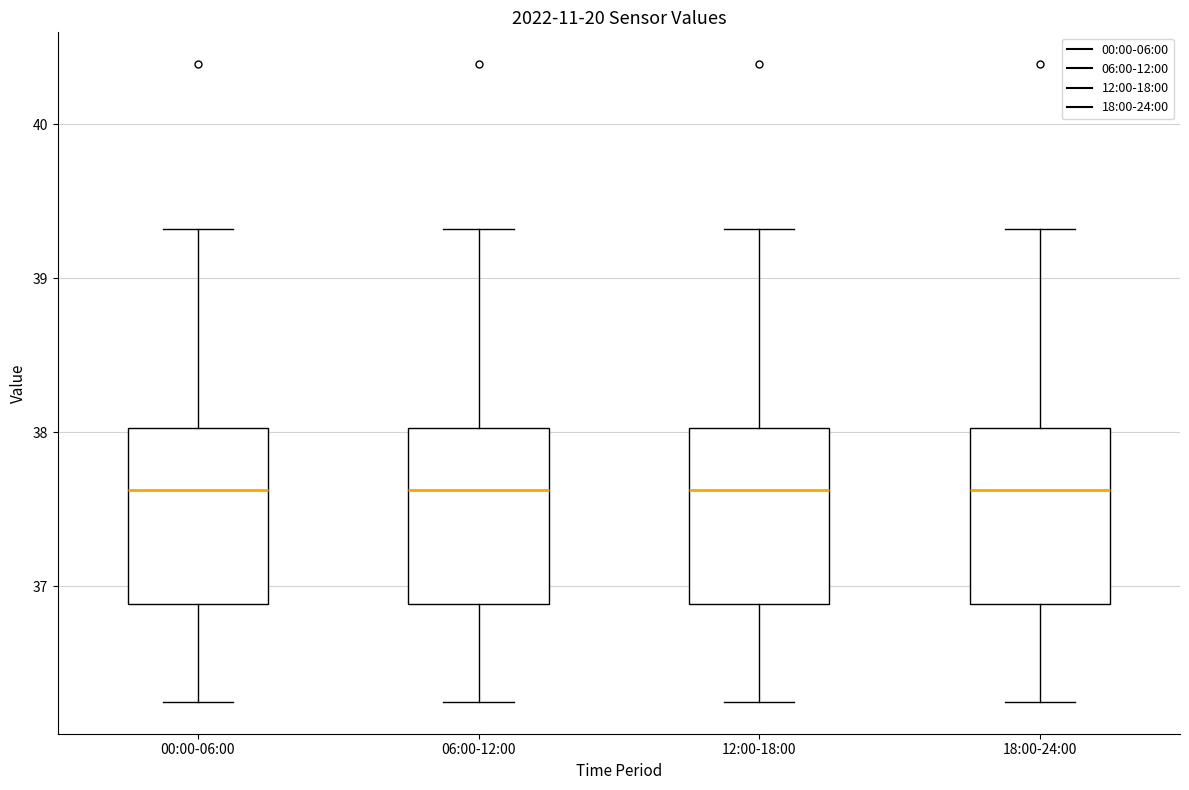

Where does the lower whisker of the box for 12:00-18:00 end on the y-axis? The values are not printed on the chart, so give them approximately, as read against the axis.

36.3